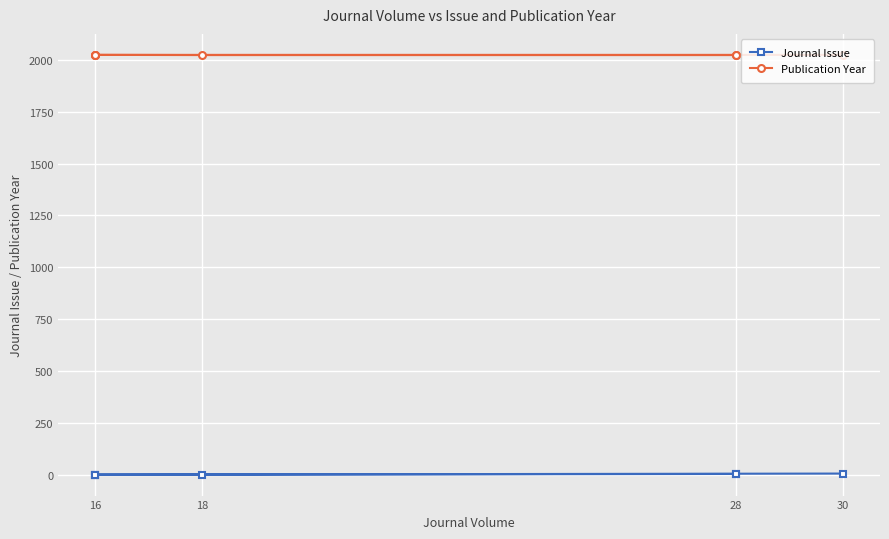

What is the minimum value shown in the chart?

1